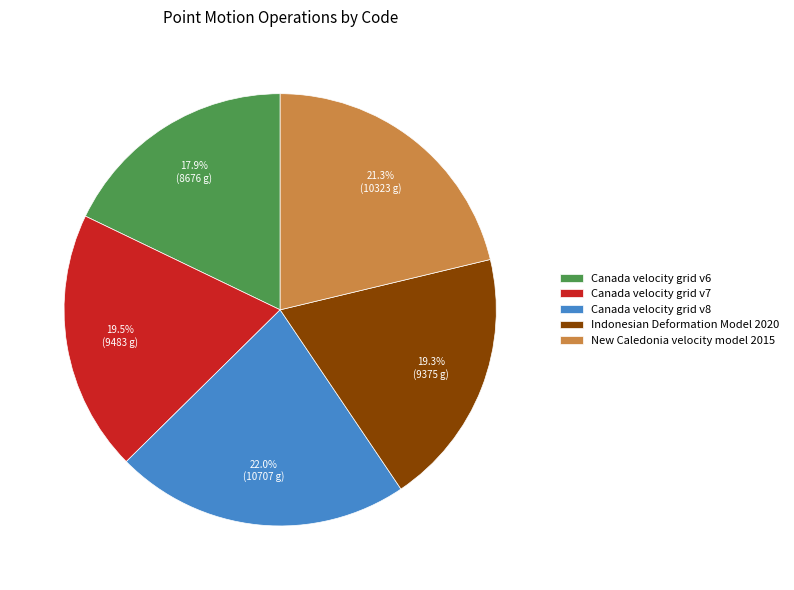

What percentage is the Canada velocity grid v6 slice, to the nearest percent?

18%